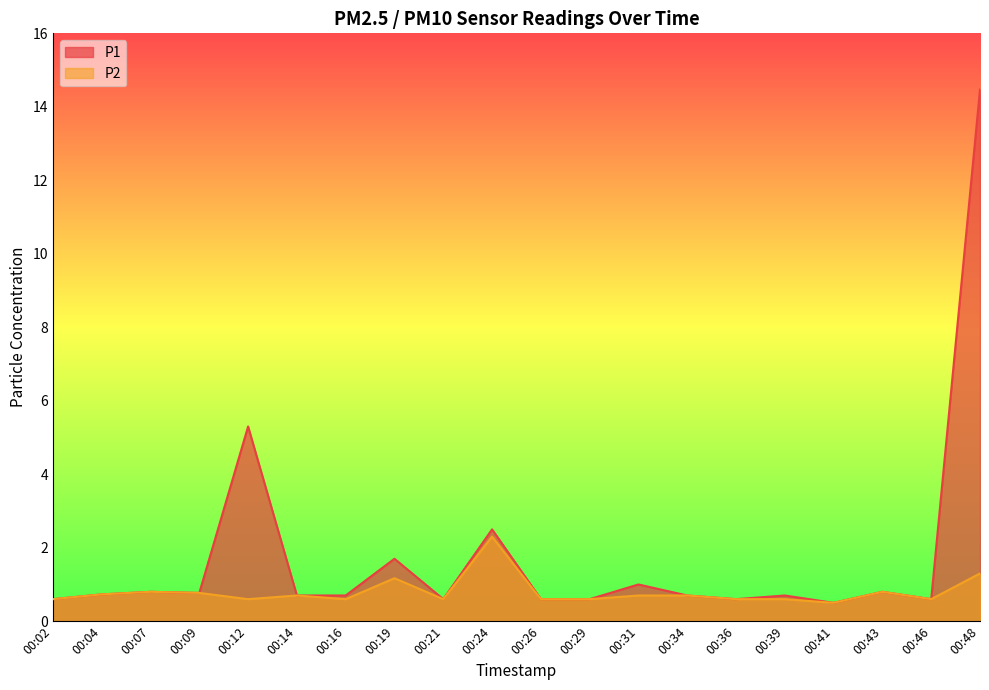

What are all the series names shown in the legend?

P1, P2